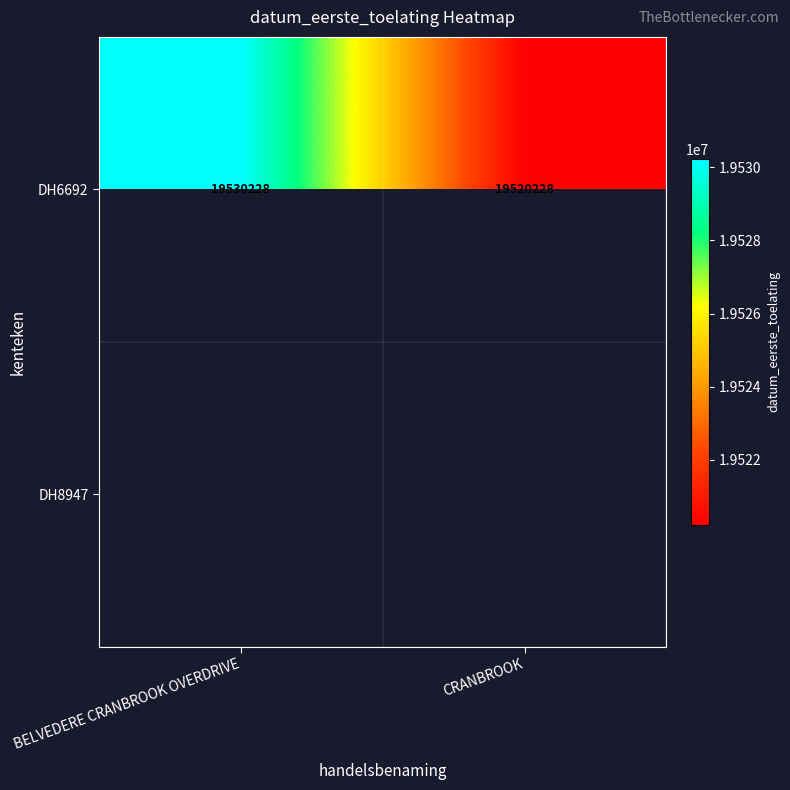

What is the highest value of the DH6692 series?

19530228